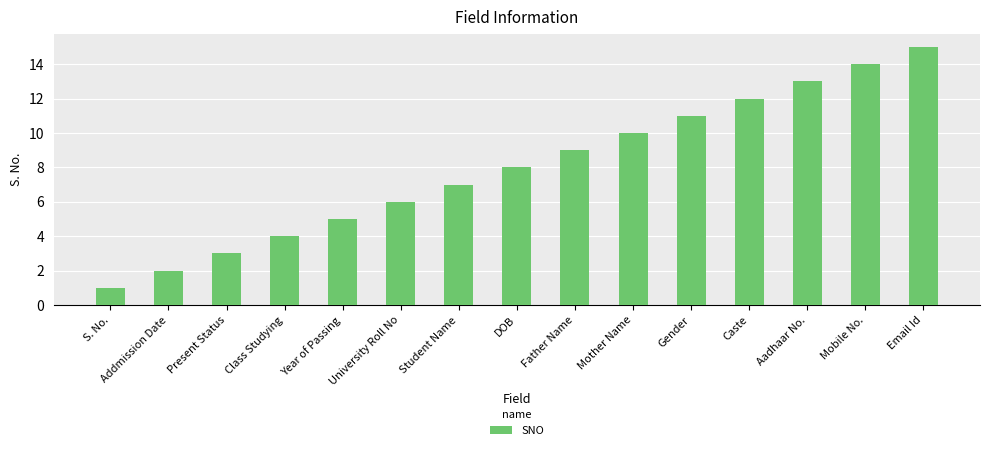

What is the sum of all values?

120